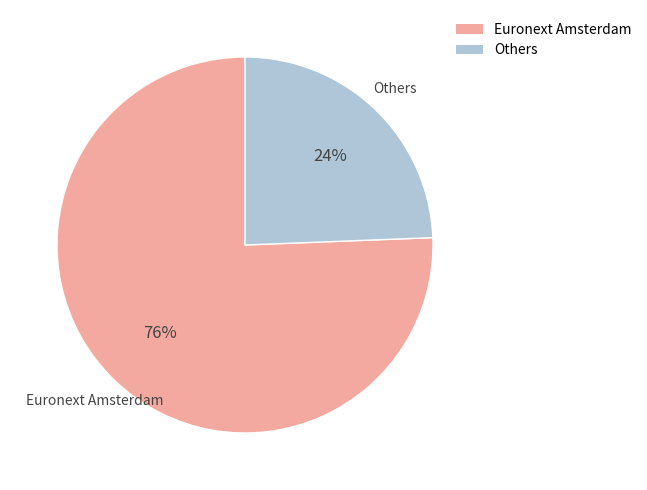

To the nearest percent, what is the average slice percentage?

50%